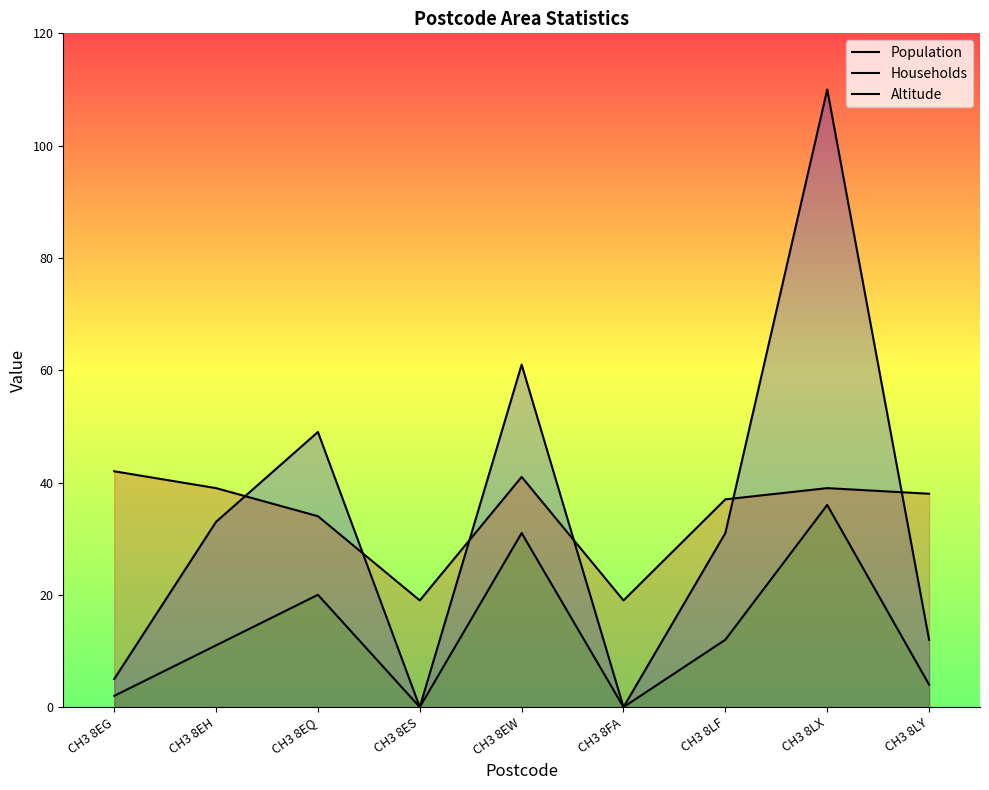

Reading left to right, transcribe all the data shown in this chart.

Population: CH3 8EG=5	CH3 8EH=33	CH3 8EQ=49	CH3 8ES=0	CH3 8EW=61	CH3 8FA=0	CH3 8LF=31	CH3 8LX=110	CH3 8LY=12
Households: CH3 8EG=2	CH3 8EH=11	CH3 8EQ=20	CH3 8ES=0	CH3 8EW=31	CH3 8FA=0	CH3 8LF=12	CH3 8LX=36	CH3 8LY=4
Altitude: CH3 8EG=42	CH3 8EH=39	CH3 8EQ=34	CH3 8ES=19	CH3 8EW=41	CH3 8FA=19	CH3 8LF=37	CH3 8LX=39	CH3 8LY=38